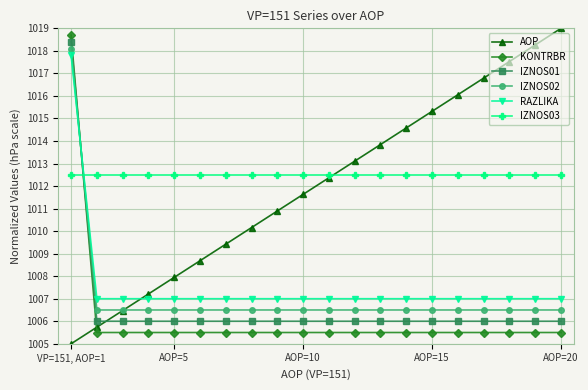

List the series in order of their peak value, highest first.

AOP, KONTRBR, IZNOS01, IZNOS02, RAZLIKA, IZNOS03